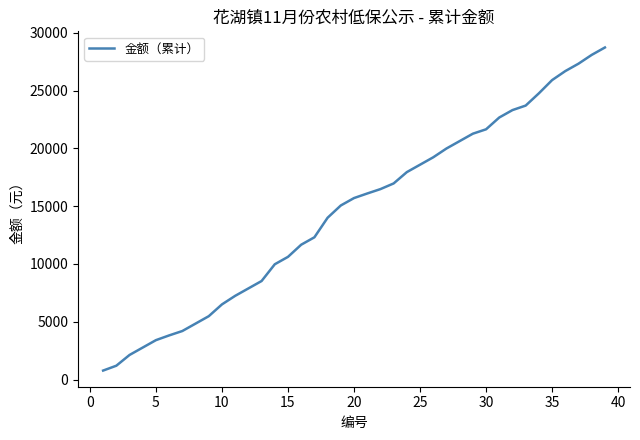

What is the greatest value displayed?

28731